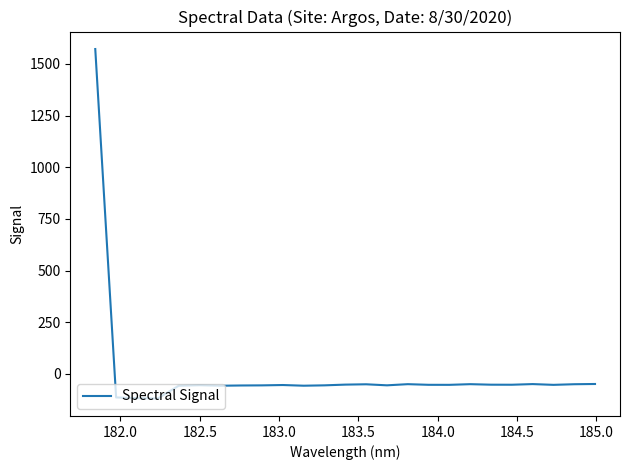

What is the minimum value shown in the chart?

-118.6